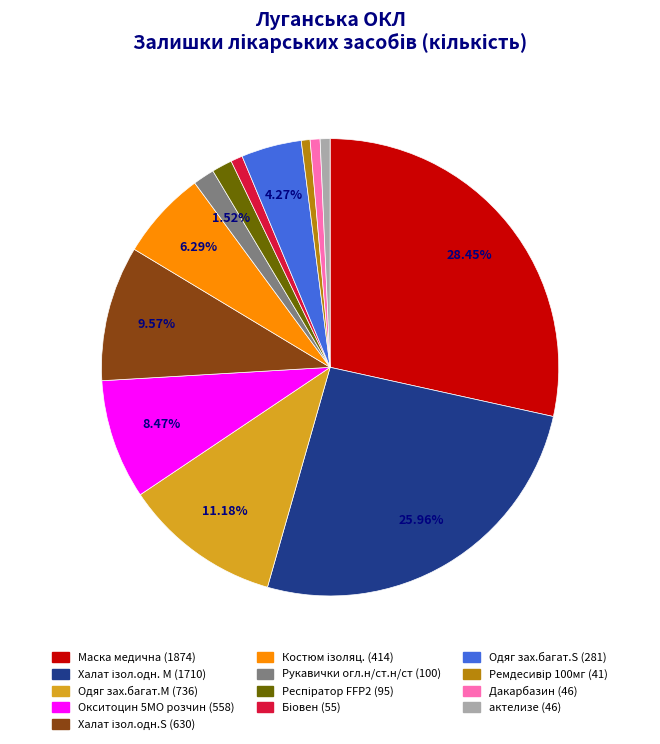

Is there any slice that represents more than half of the pie?

No